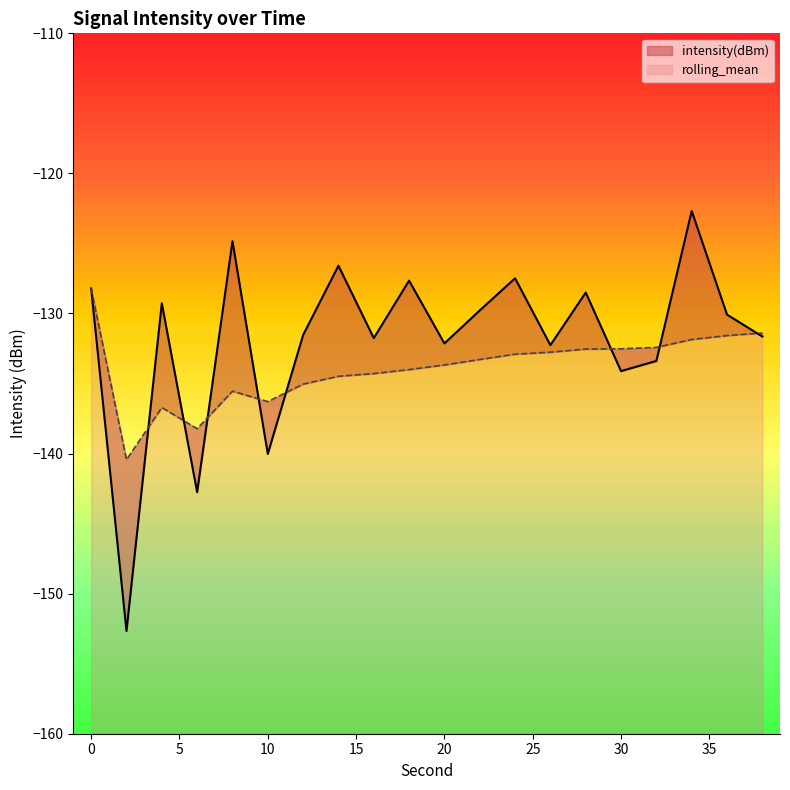

Does the chart have visible grid lines?

No